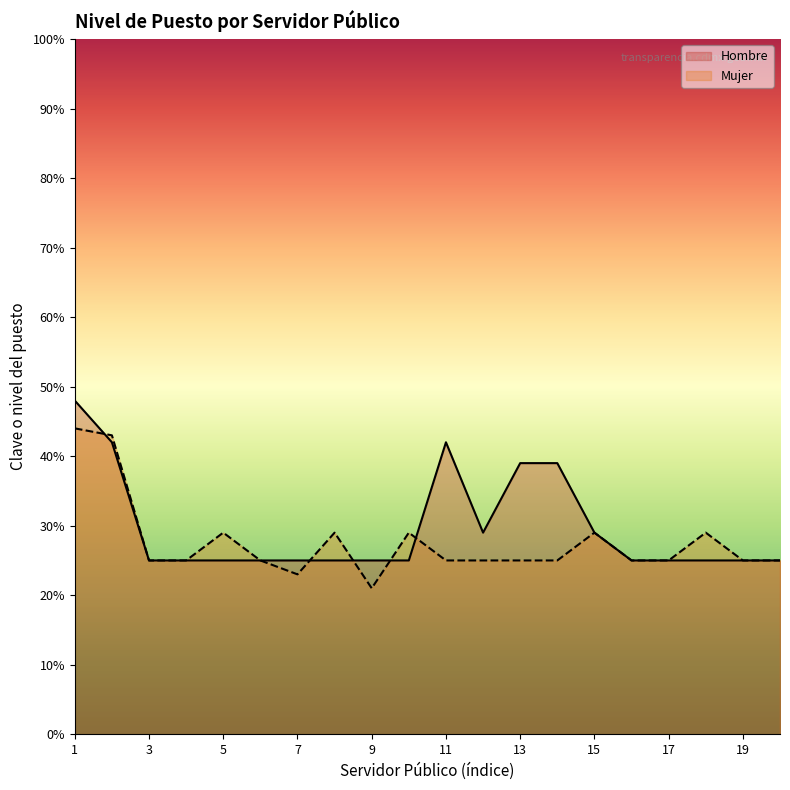

Read the Hombre value at 1.

48